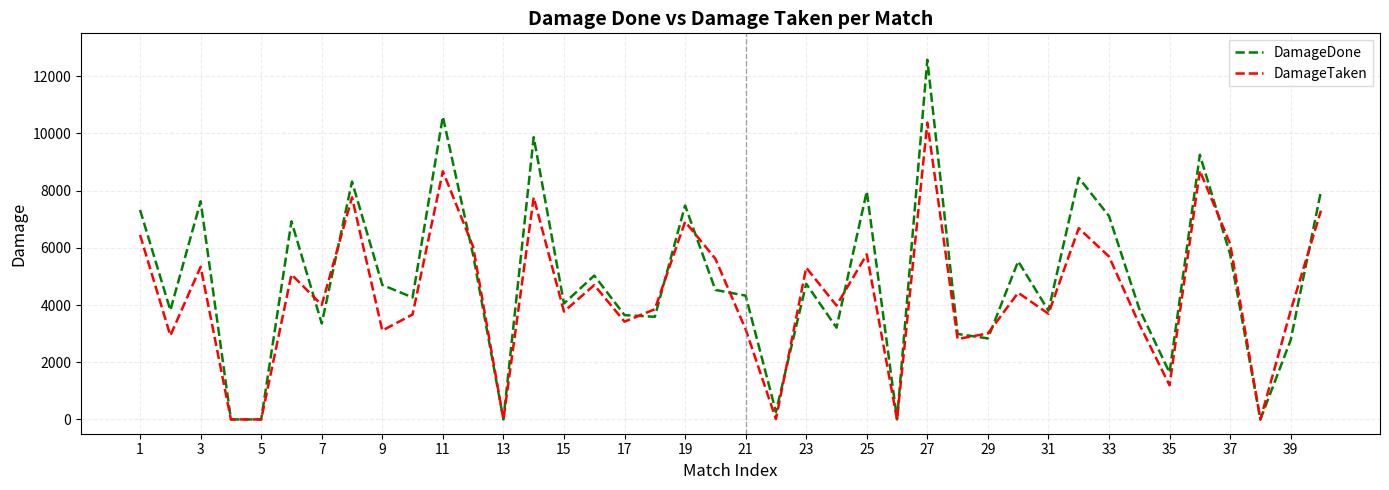

List the series in order of their peak value, lowest first.

DamageTaken, DamageDone